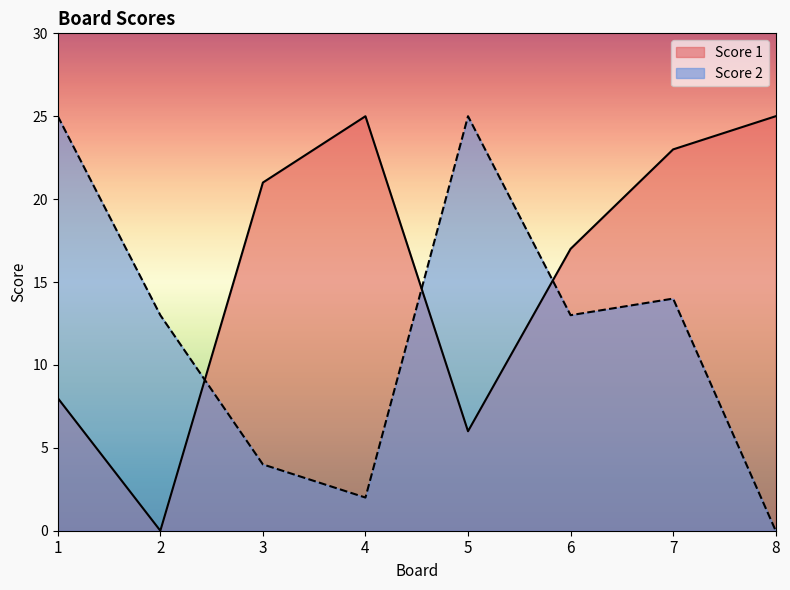

Where is the first local maximum for Score 2?

5